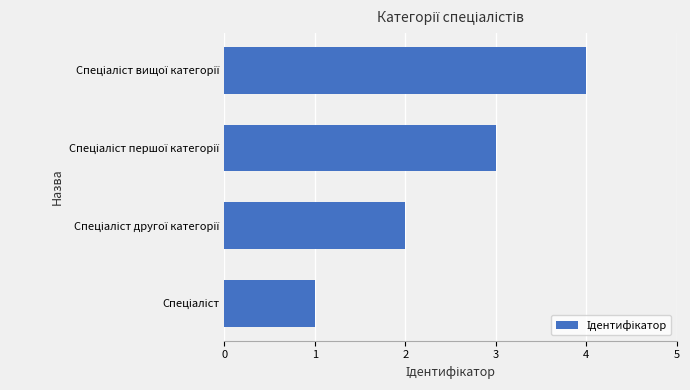

How many bars are there in total?

4